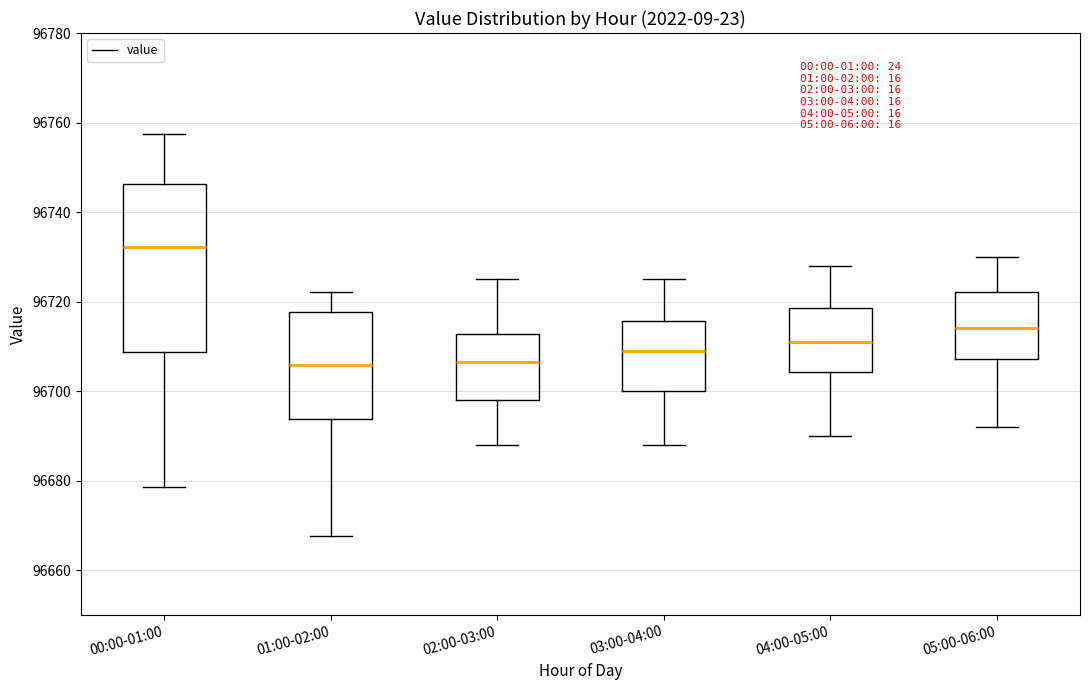

Reading left to right, transcribe this box plot: for each box, give where its median line is, the range the box spans, and where its two whiskers end, as read against the y-axis. The values are not printed on the chart, so give them approximately, as read against the axis.

00:00-01:00: median 96732, box 96708 to 96746, whiskers 96678 to 96758
01:00-02:00: median 96706, box 96694 to 96718, whiskers 96668 to 96722
02:00-03:00: median 96706, box 96698 to 96712, whiskers 96688 to 96726
03:00-04:00: median 96710, box 96700 to 96716, whiskers 96688 to 96726
04:00-05:00: median 96712, box 96704 to 96718, whiskers 96690 to 96728
05:00-06:00: median 96714, box 96708 to 96722, whiskers 96692 to 96730